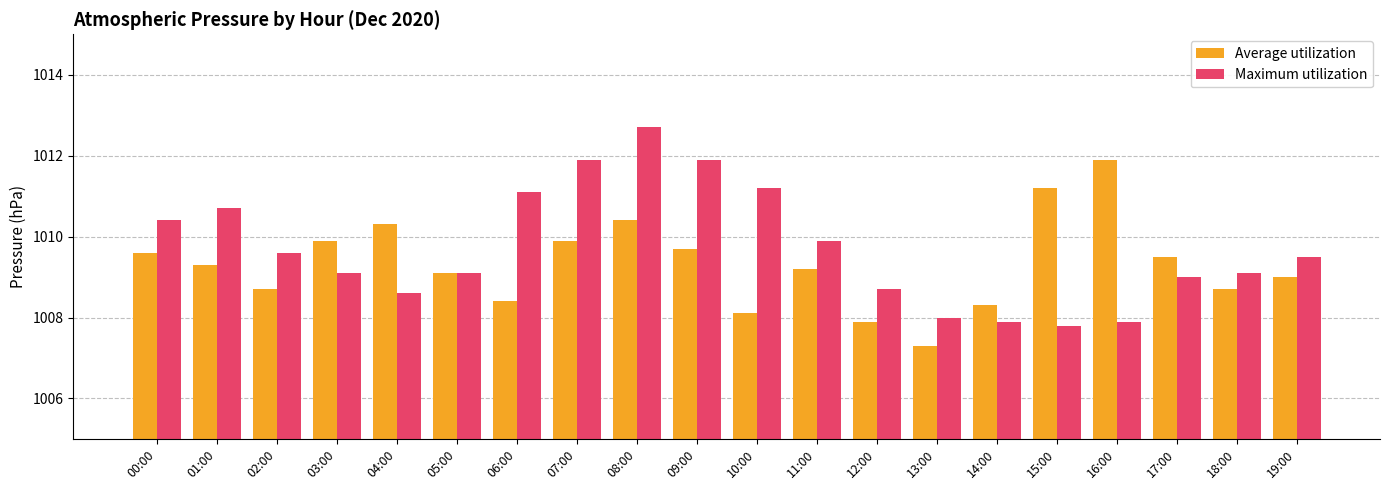

At which category is the sum across all series the highest?

08:00